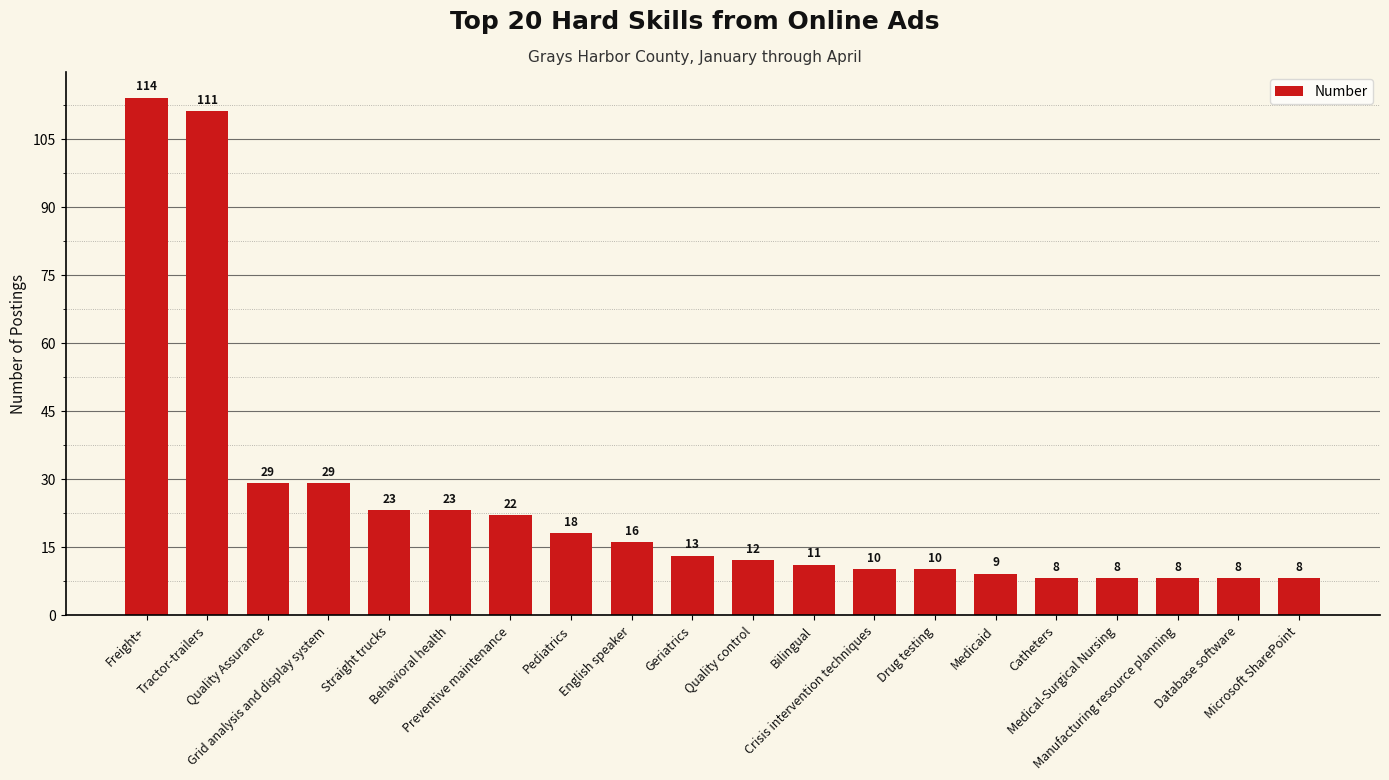

What is the minimum value shown in the chart?

8